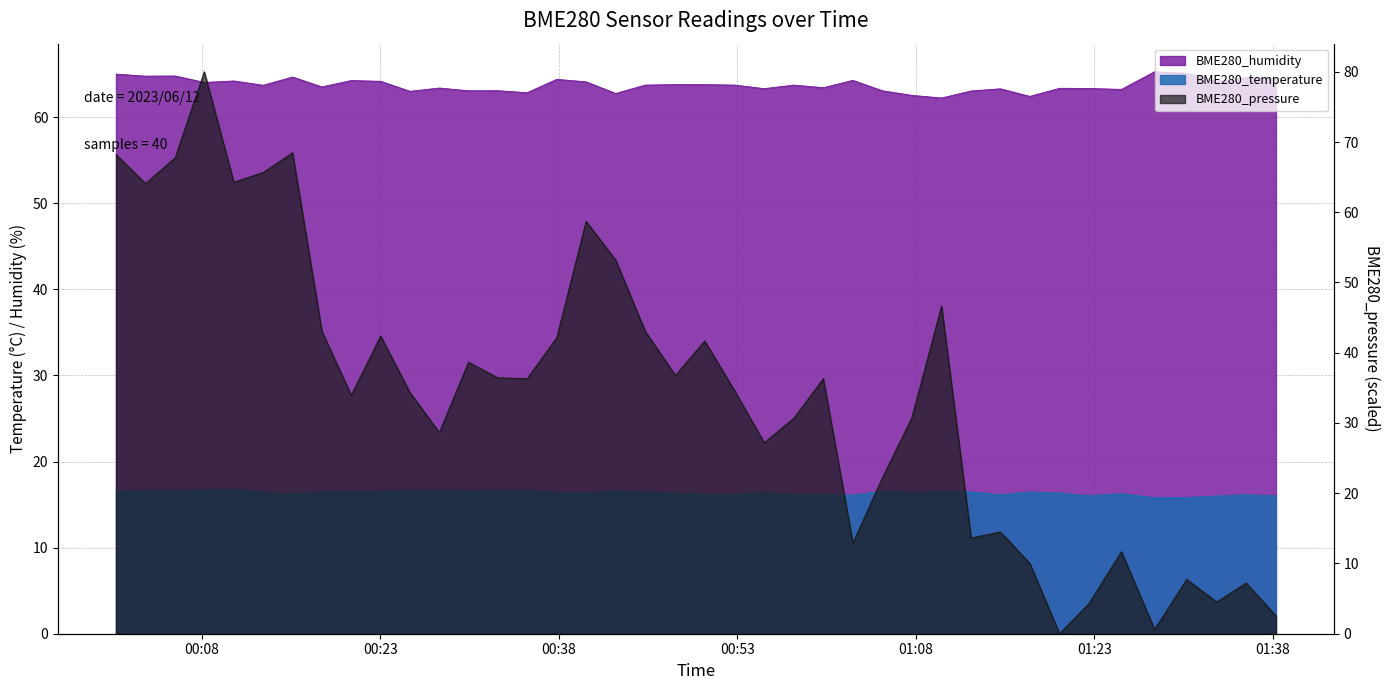

How many interior local valleys does the BME280_pressure_norm series have?

12